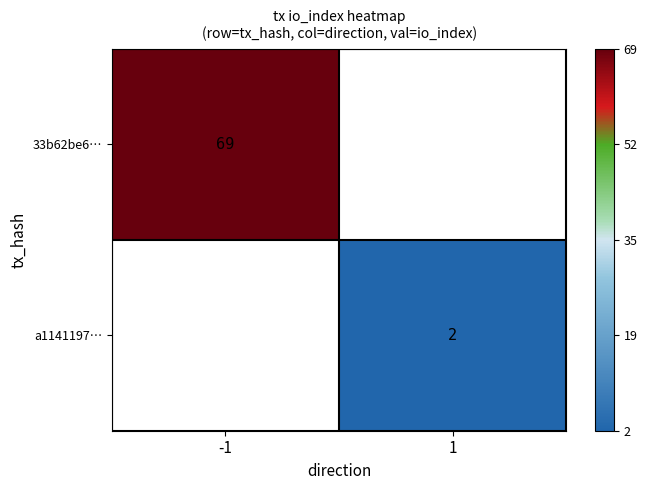

The value of 33b62be6… at -1 is 69. True or false?

True